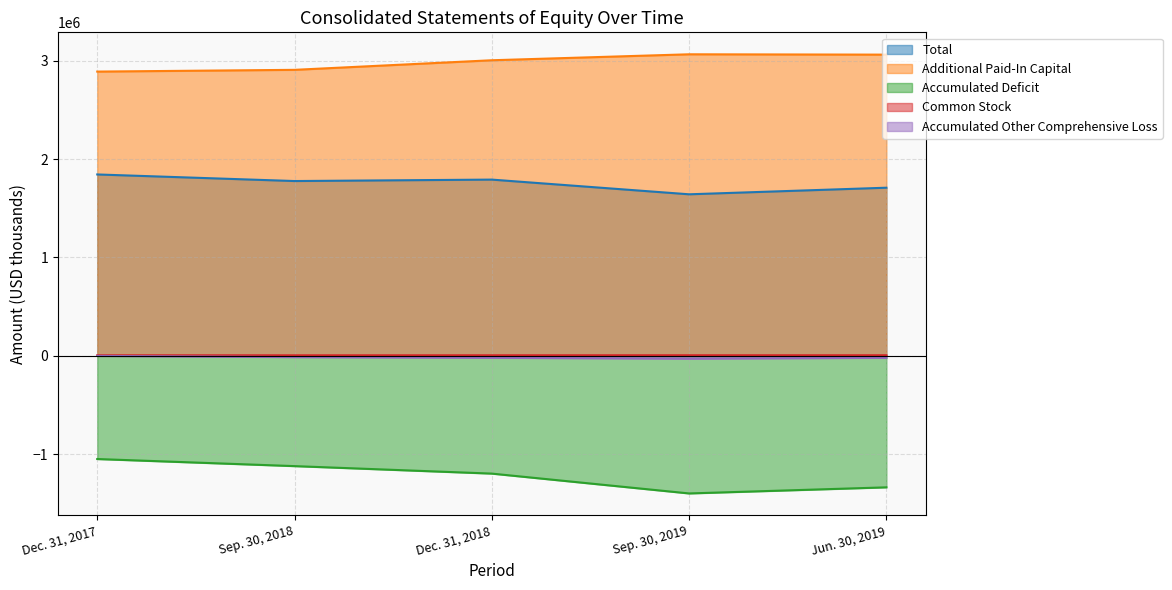

The Additional Paid-In Capital series shows 690192 at Sep. 30, 2018. True or false?

False